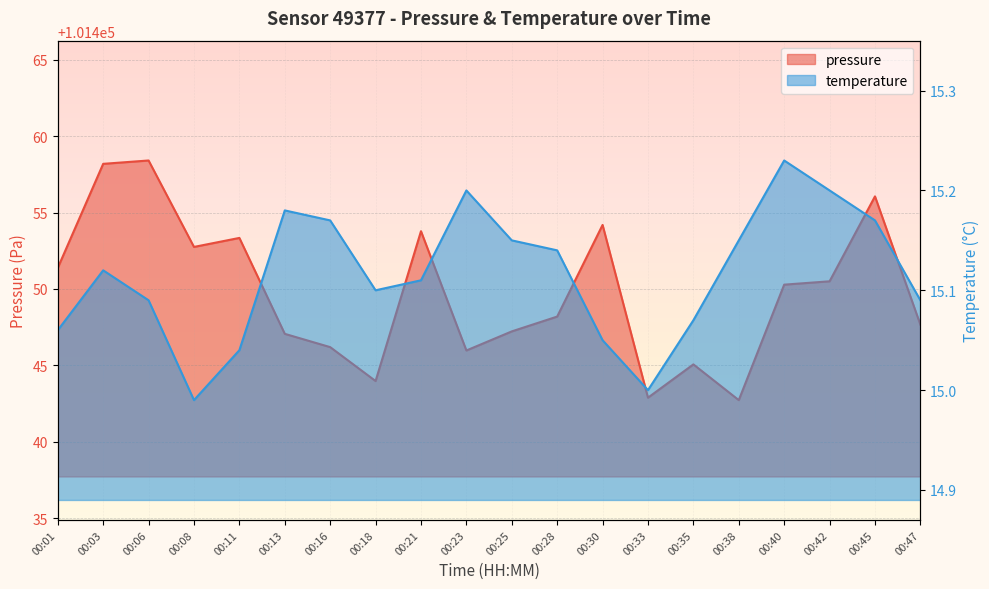

What is the difference between the maximum and minimum values in the pressure series?

15.7